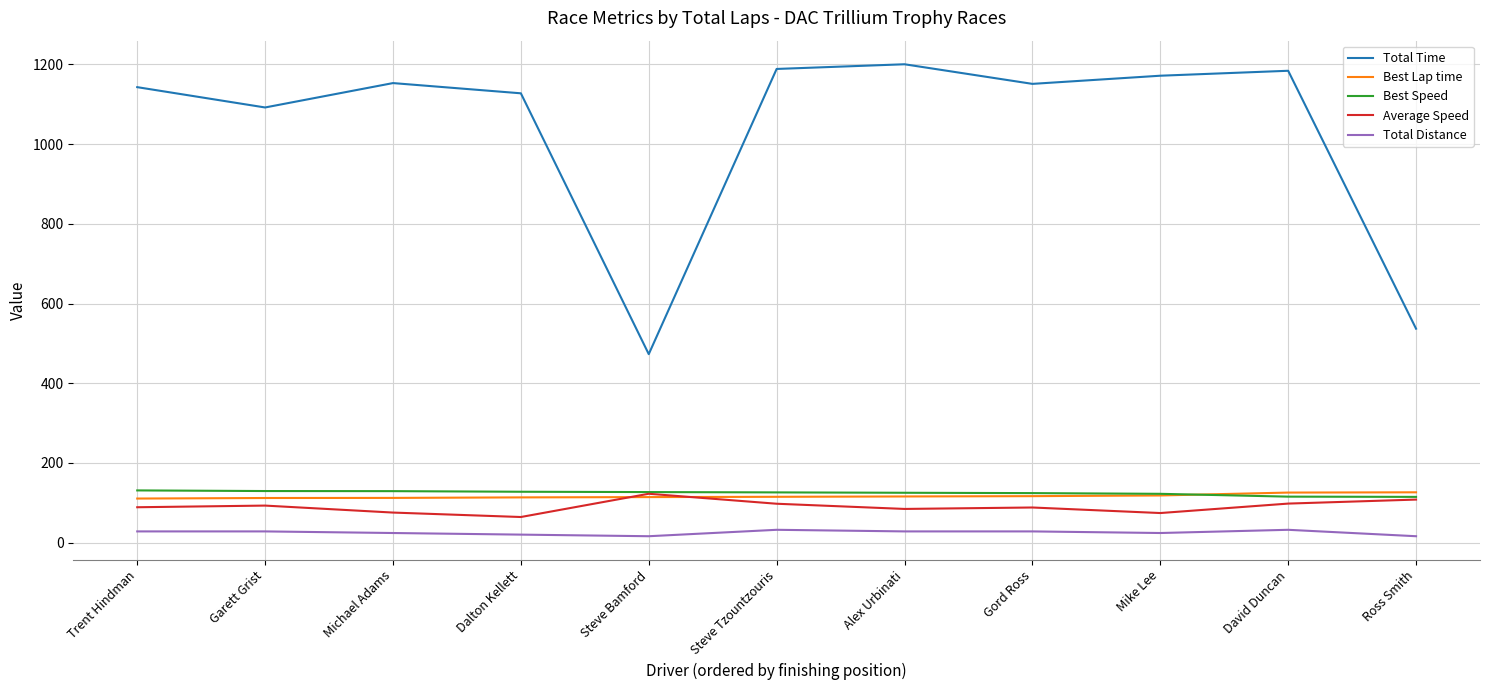

Which category has the highest value across all series?

Alex Urbinati